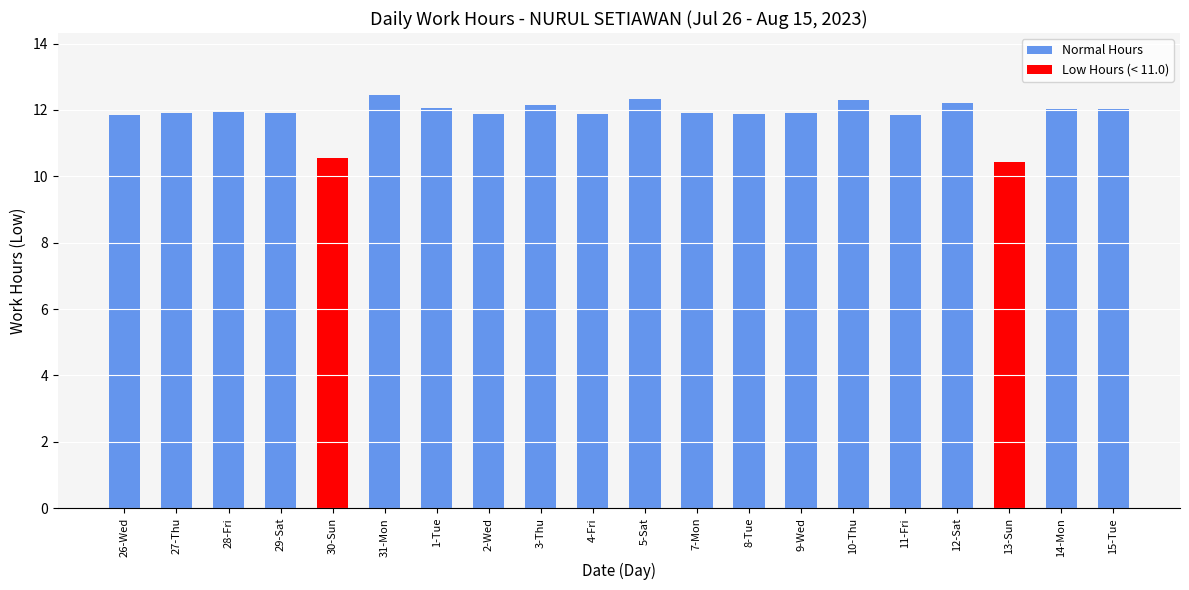

What is the change in value from 10-Thu to 14-Mon?

-0.3